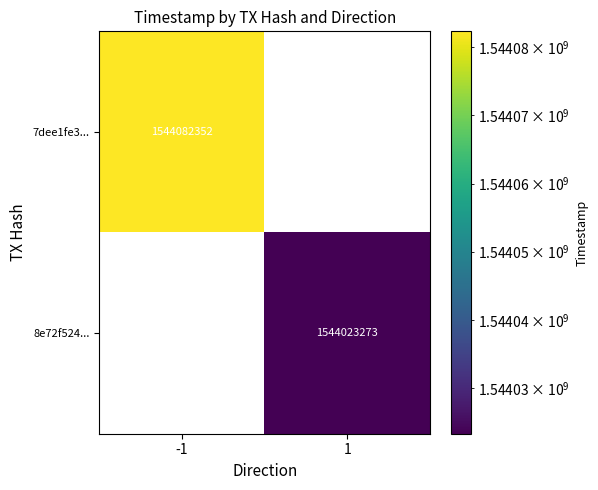

The value of 8e72f524... at 1 is 1544023273. True or false?

True